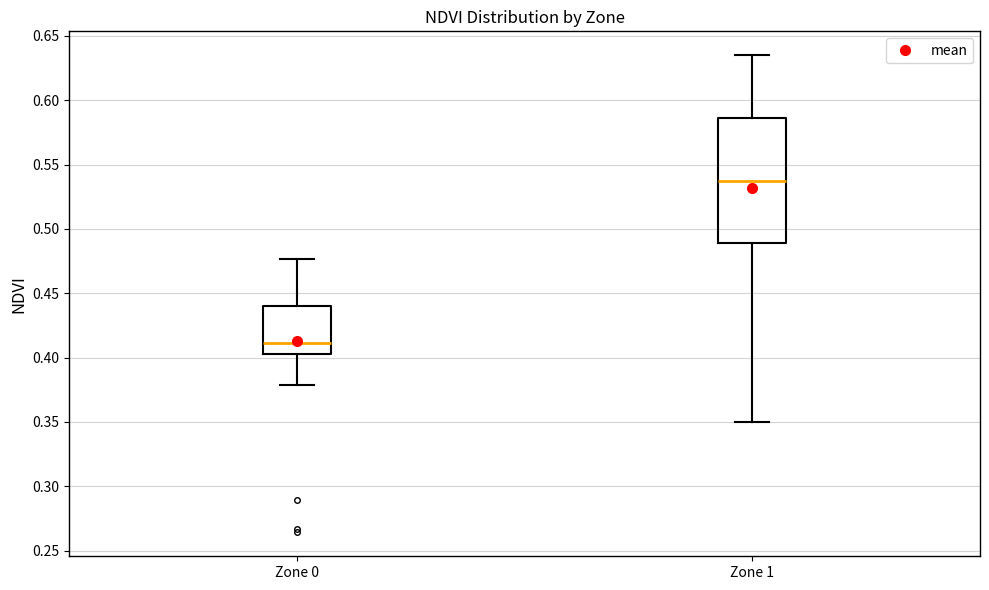

Which box has the lowest median line?

Zone 0